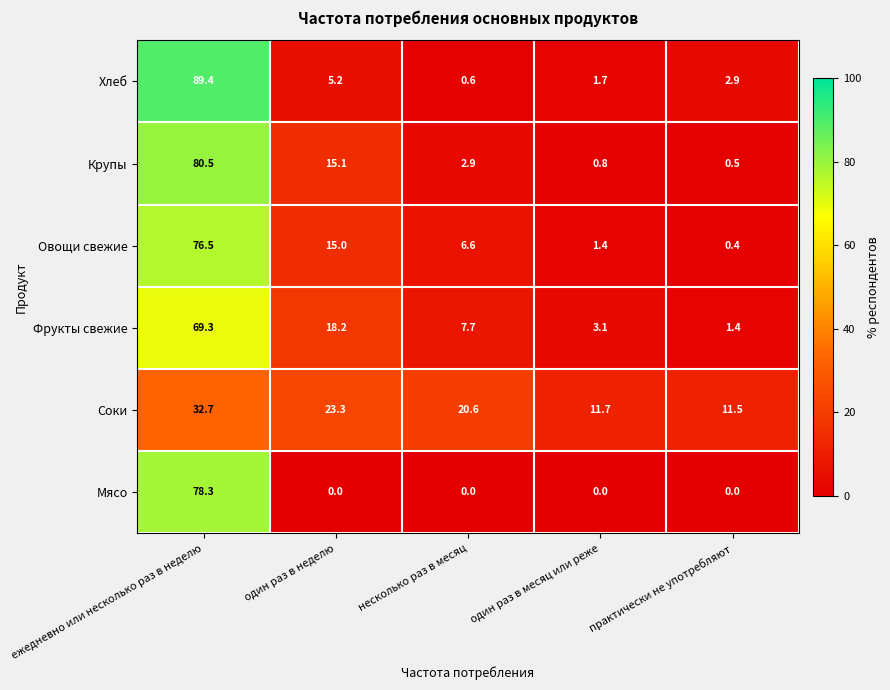

Reading left to right, extract all data points from this chart.

Хлеб: 89.4	5.2	0.6	1.7	2.9
Крупы: 80.5	15.1	2.9	0.8	0.5
Овощи свежие: 76.5	15.0	6.6	1.4	0.4
Фрукты свежие: 69.3	18.2	7.7	3.1	1.4
Соки: 32.7	23.3	20.6	11.7	11.5
Мясо: 78.3	0.0	0.0	0.0	0.0